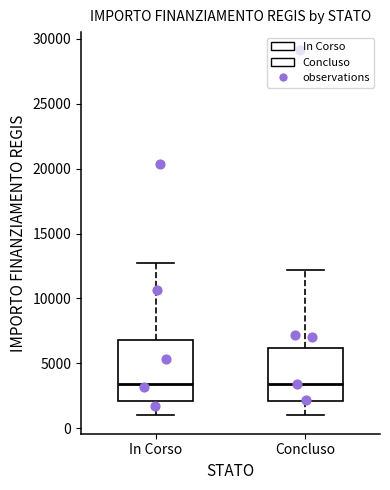

Reading left to right, read every box against the y-axis: the position of its median line, the range the box covers, and the ends of its whiskers. The values are not printed on the chart, so give them approximately, as read against the axis.

In Corso: median 3500, box 2000 to 7000, whiskers 1000 to 12500
Concluso: median 3500, box 2000 to 6000, whiskers 1000 to 12000